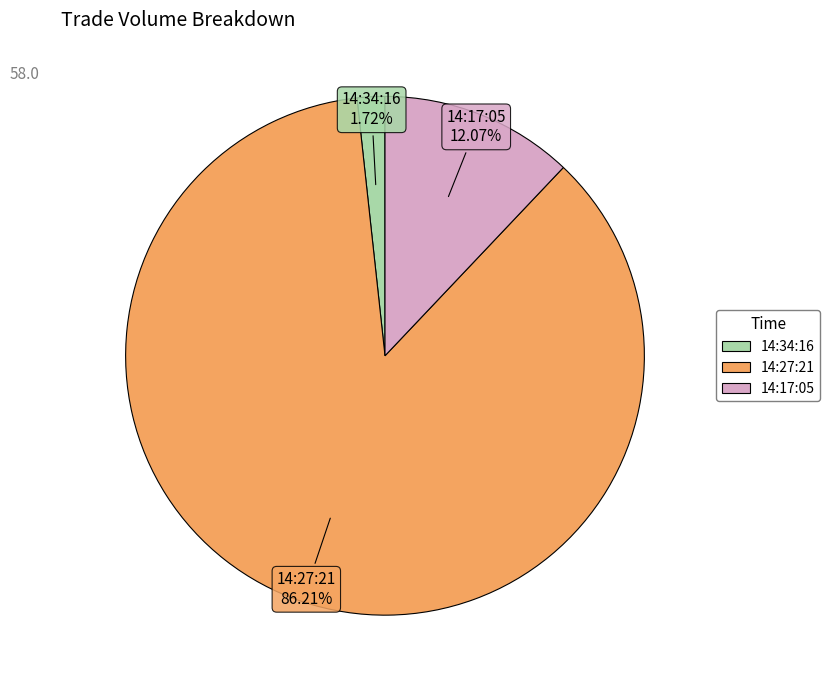

Approximately how many times larger is the value at 14:27:21 compared to 14:17:05?

7.1